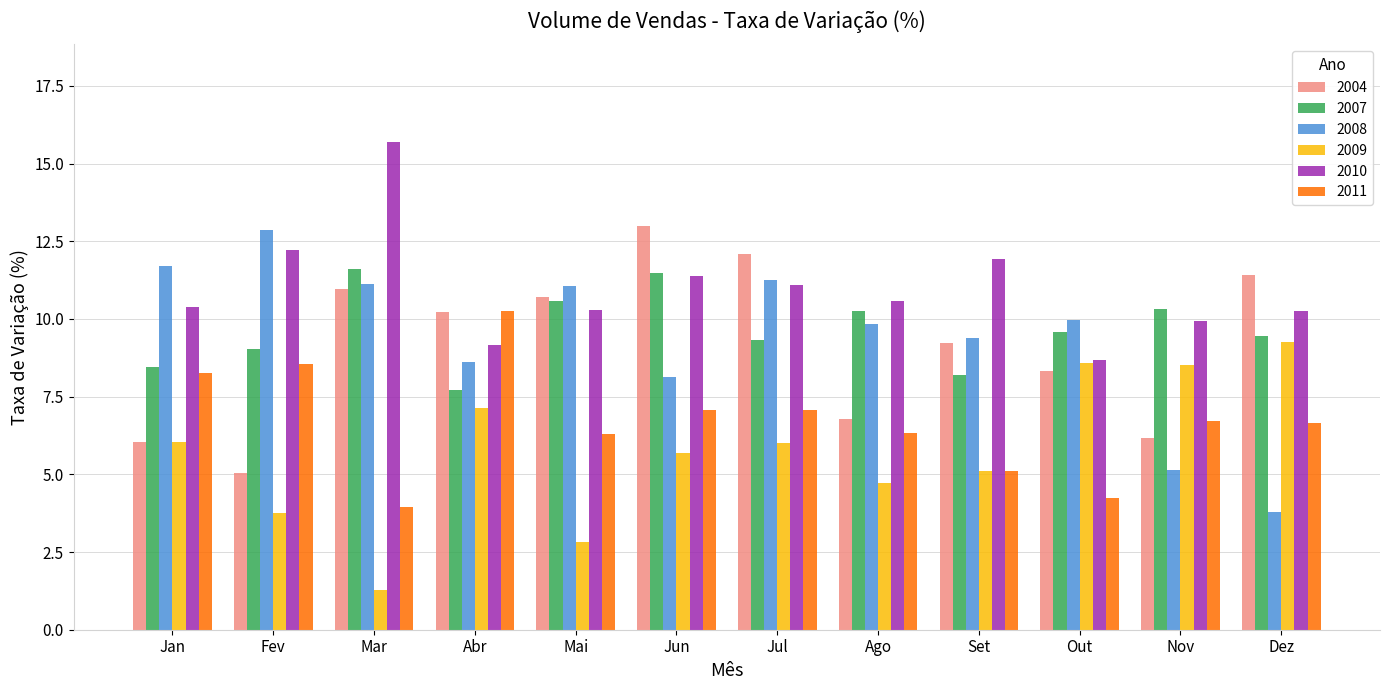

What is the total value across all series at Jun?

56.7